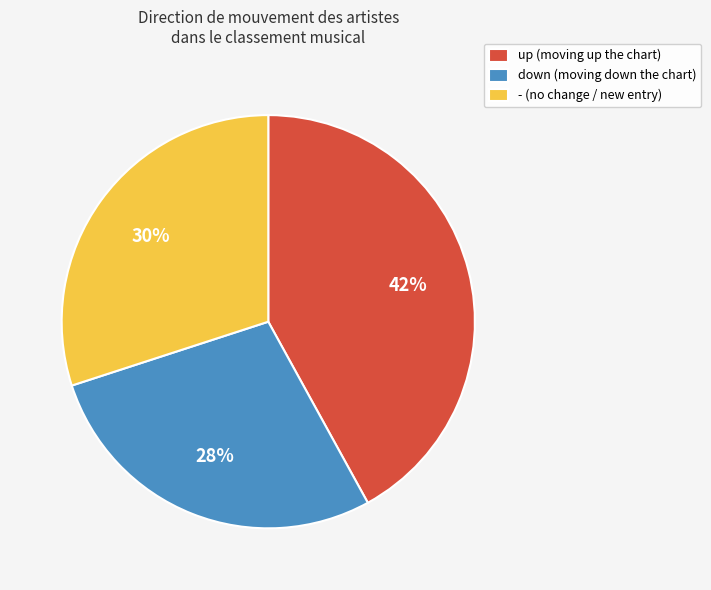

To the nearest percent, what is the difference between the up and down slice percentages?

14%